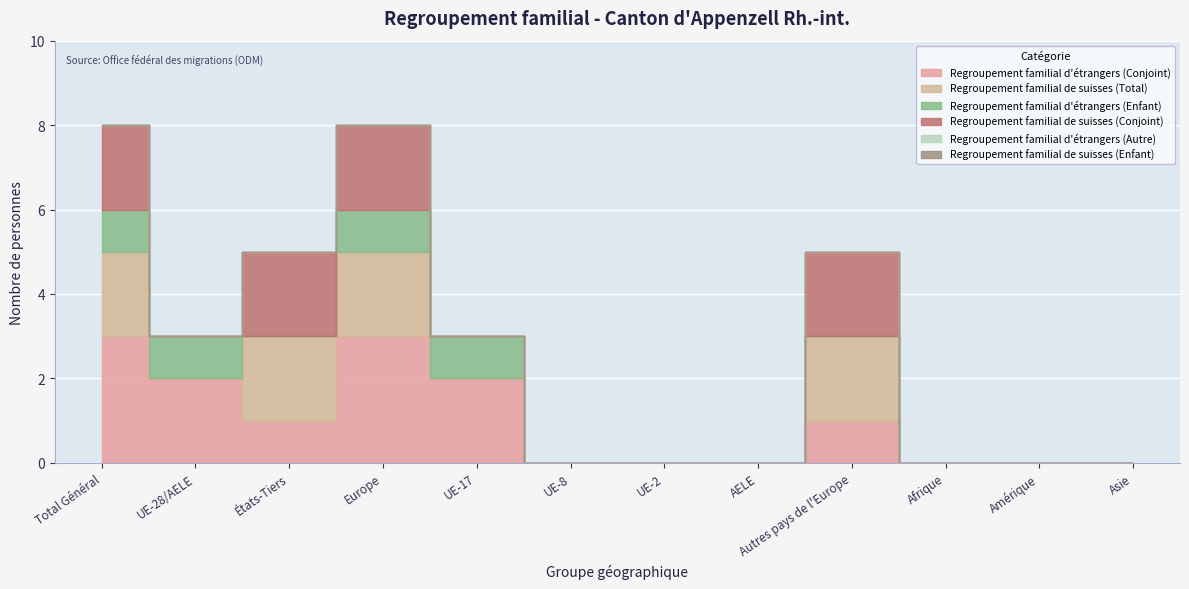

True or false: Regroupement familial de suisses (Total) has a value of -1 at Amérique.

False